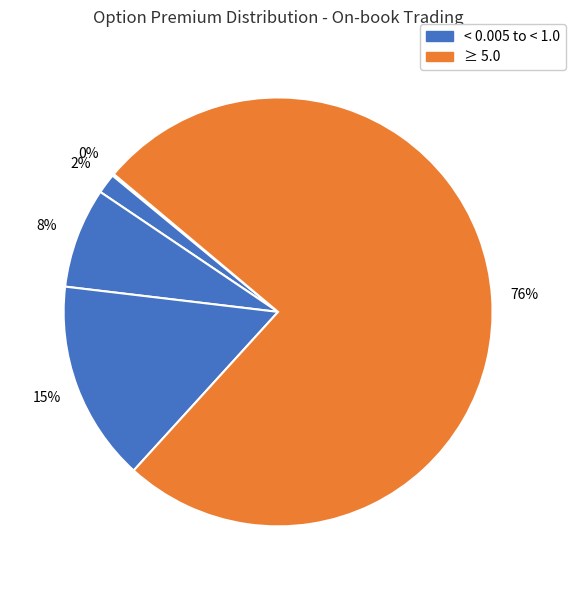

Which slice is the largest?

≥ 5.0